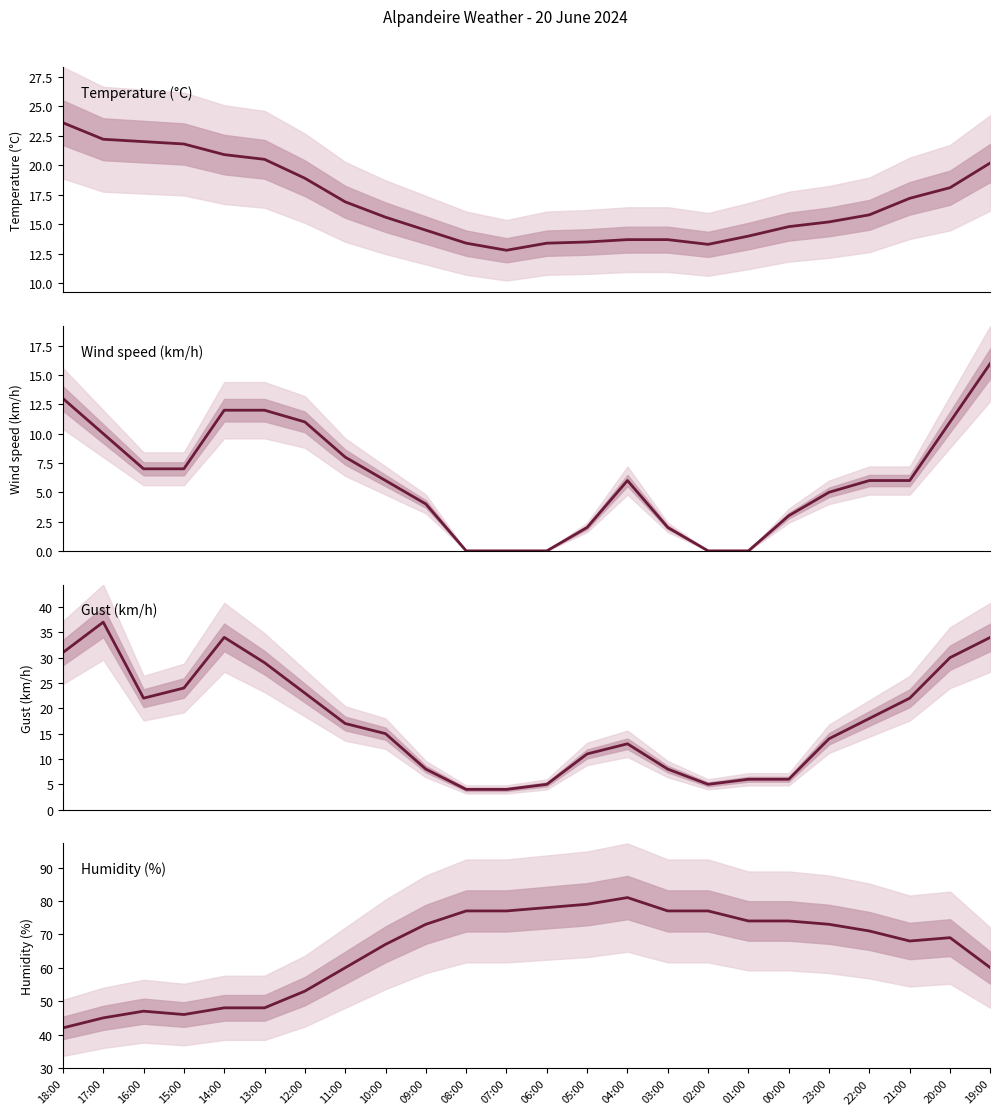

Which category has the highest value across all series?

04:00